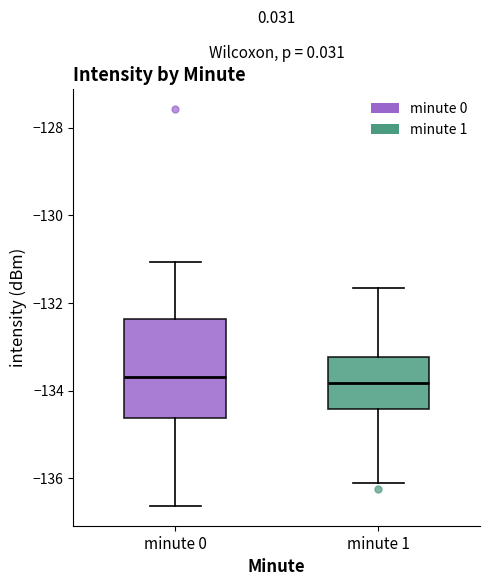

Reading left to right, read every box against the y-axis: the position of its median line, the range the box covers, and the ends of its whiskers. The values are not printed on the chart, so give them approximately, as read against the axis.

minute 0: median -133.6, box -134.6 to -132.4, whiskers -136.6 to -131.0
minute 1: median -133.8, box -134.4 to -133.2, whiskers -136.0 to -131.6